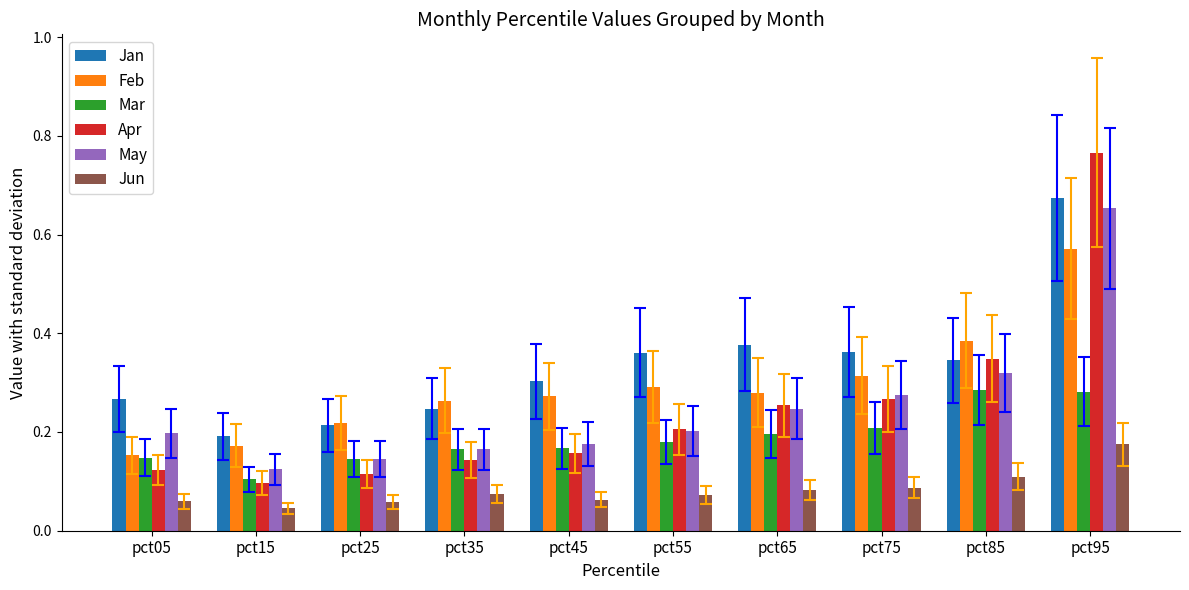

The Apr series shows 0.2 at pct45. True or false?

True